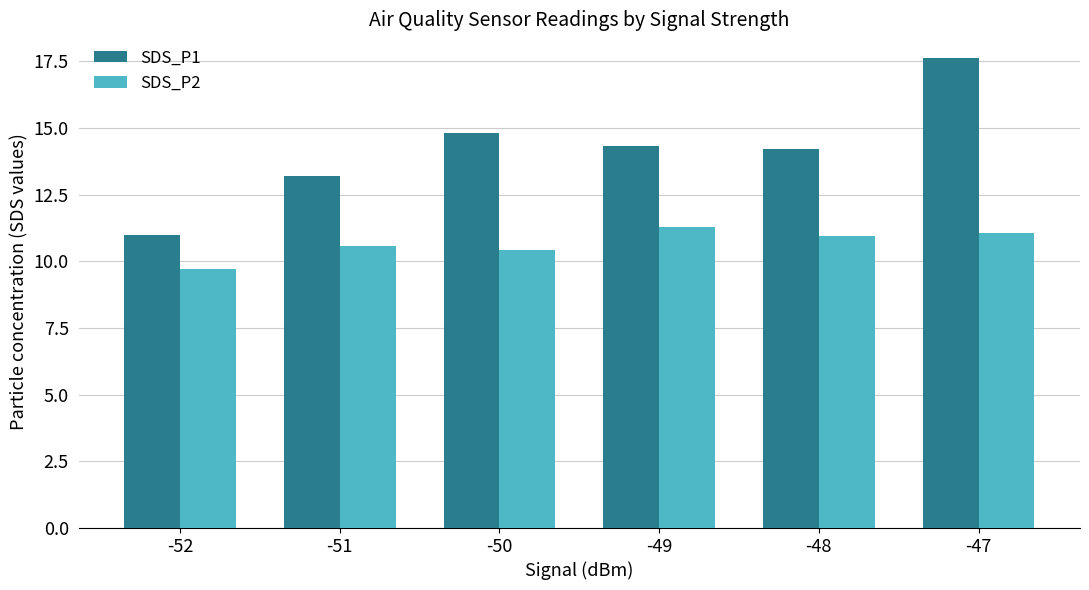

What is the spread (max minus min) of values at -52?

1.3